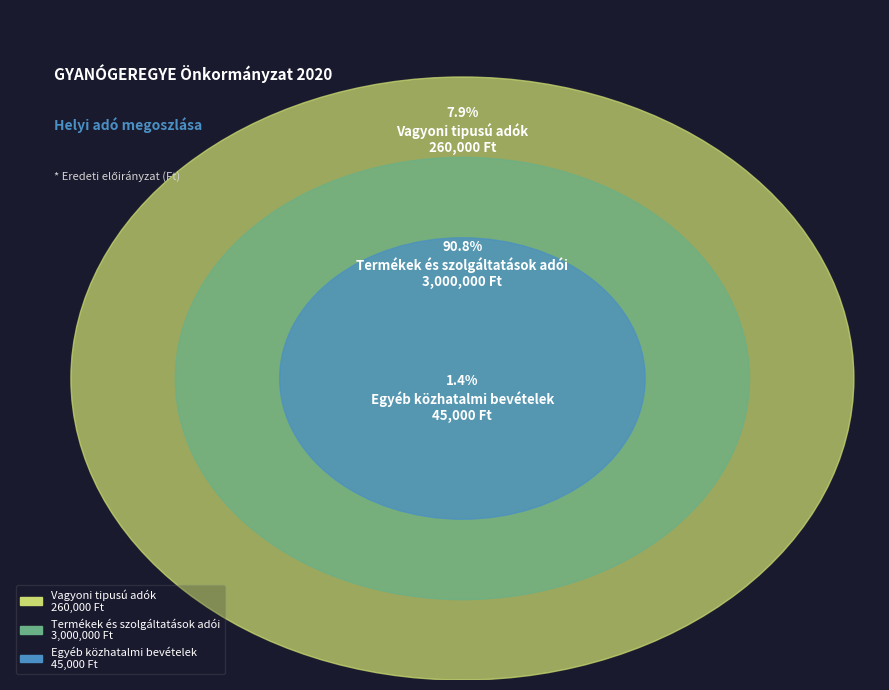

What is the change in value from Vagyoni tipusú adók to Termékek és szolgáltatások adói?

+2740000